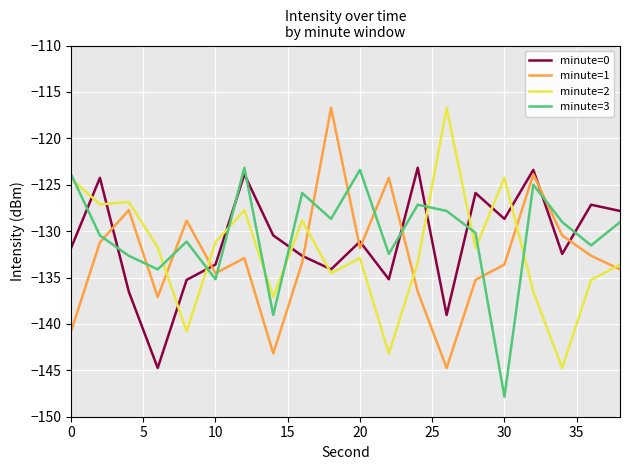

What is the lowest value of the minute=0 series?

-144.7